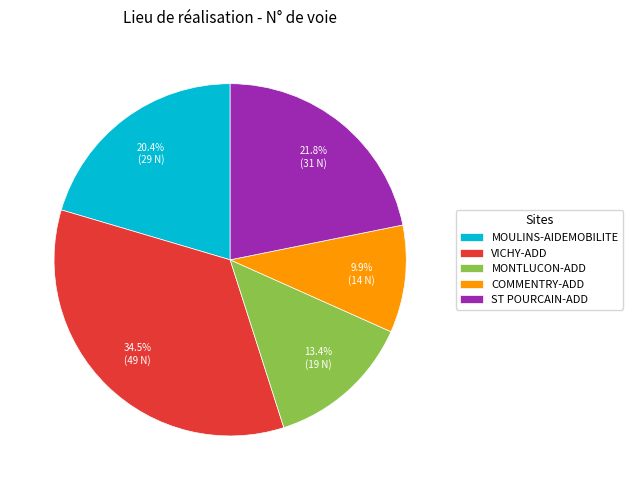

To the nearest percent, what is the difference between the largest and smallest slice percentages?

25%